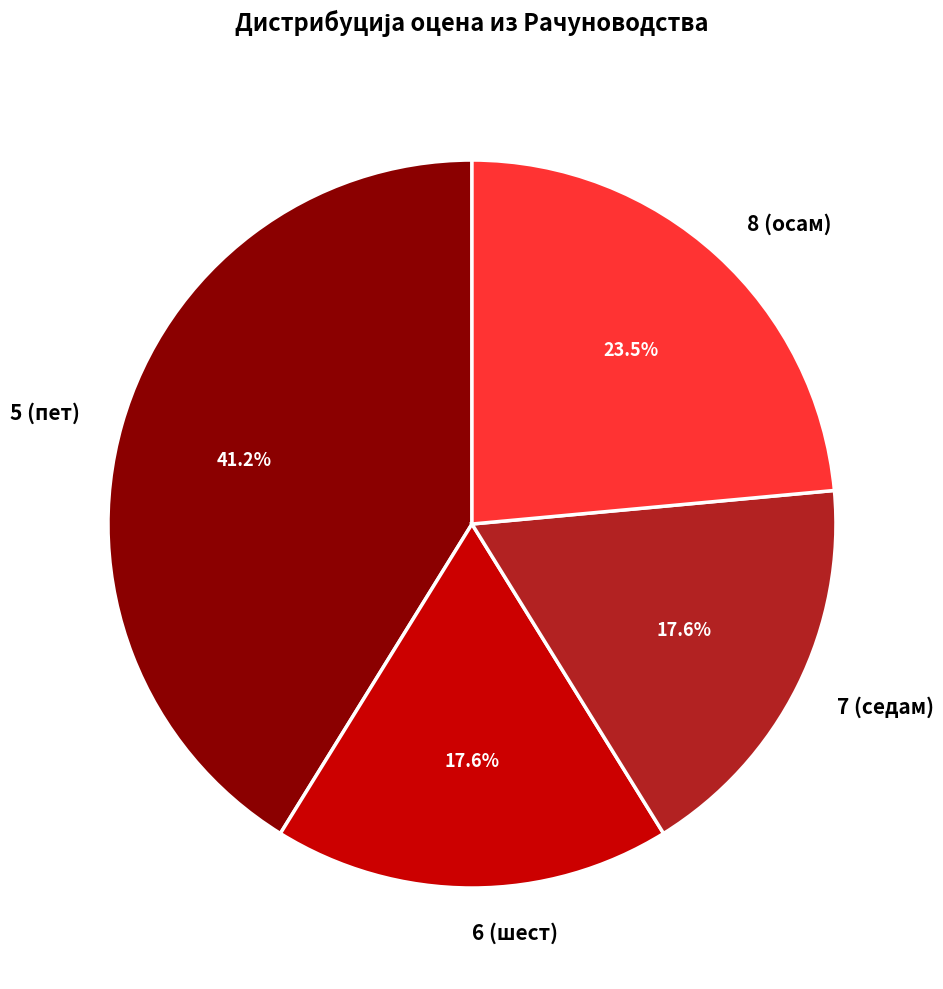

To the nearest percent, what portion does 7 (седам) represent?

18%